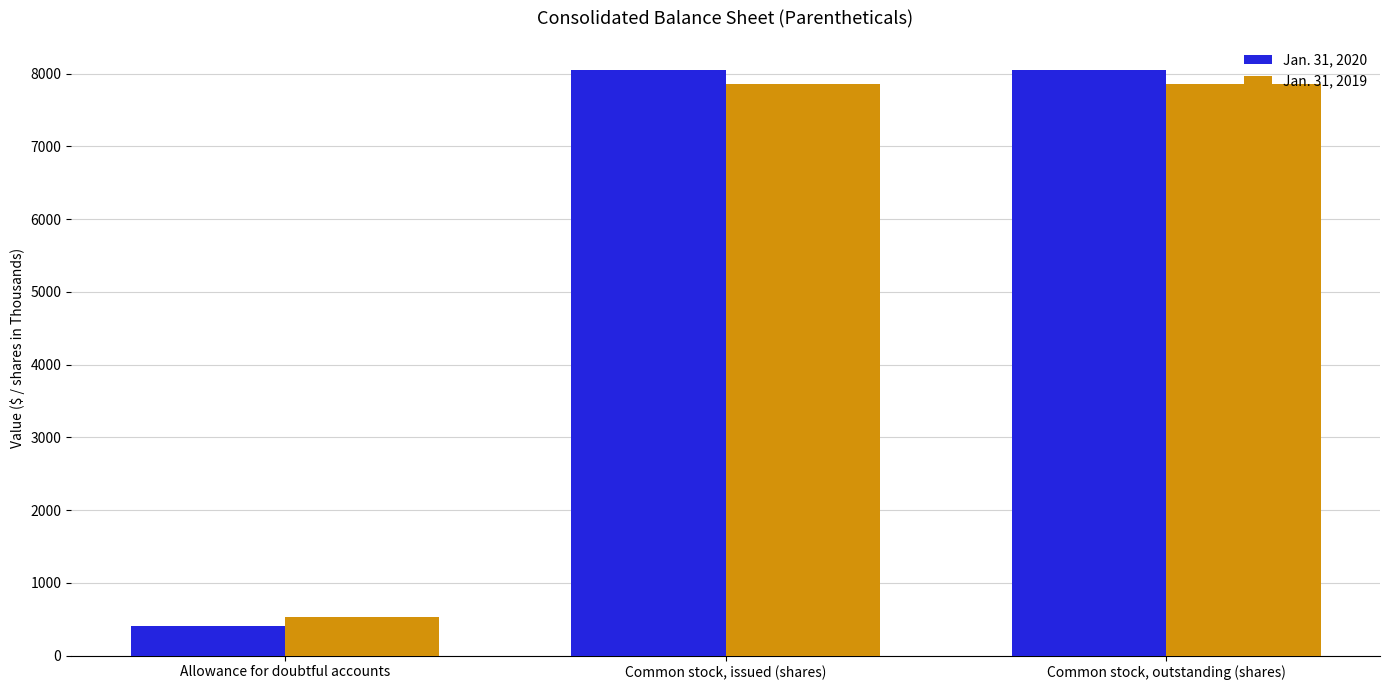

What position from the left is Allowance for doubtful accounts?

1